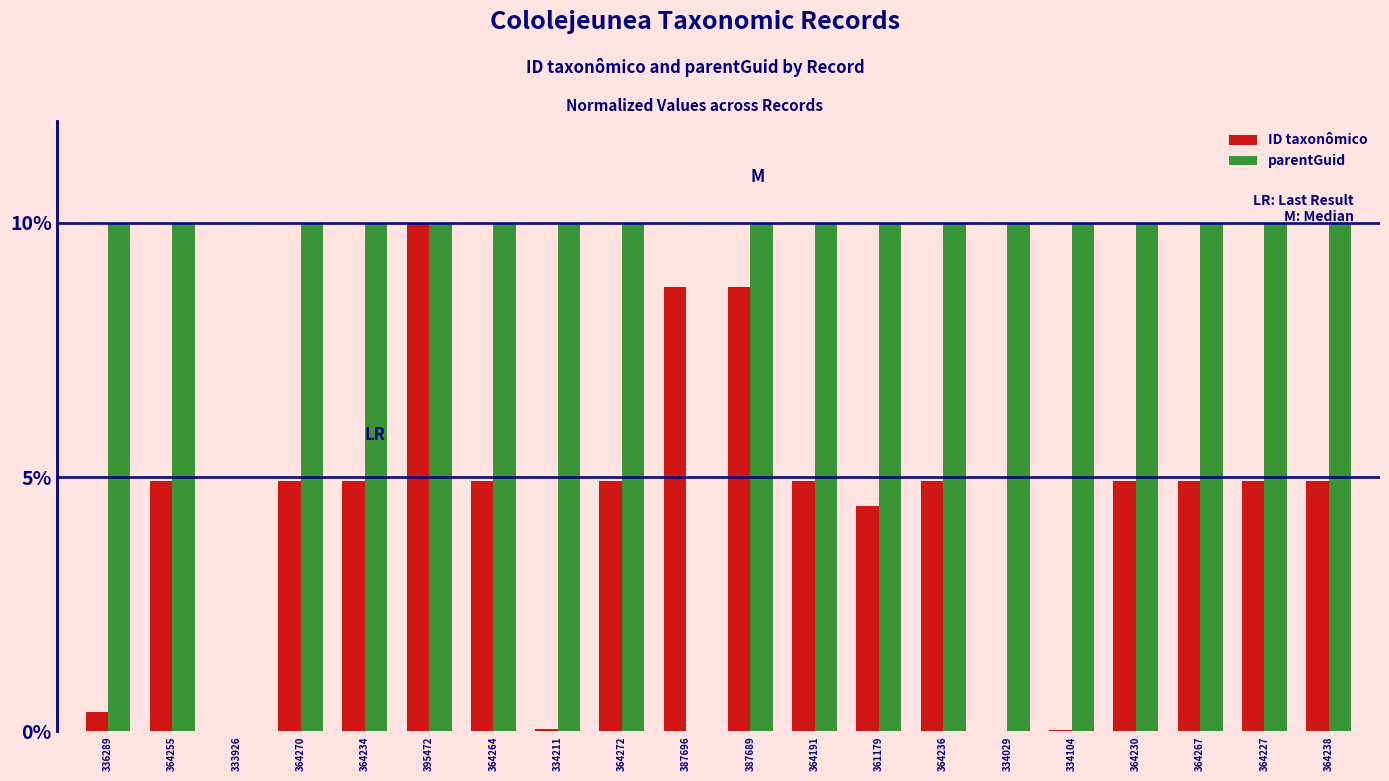

Are the bars grouped side by side (vs. stacked)?

Yes